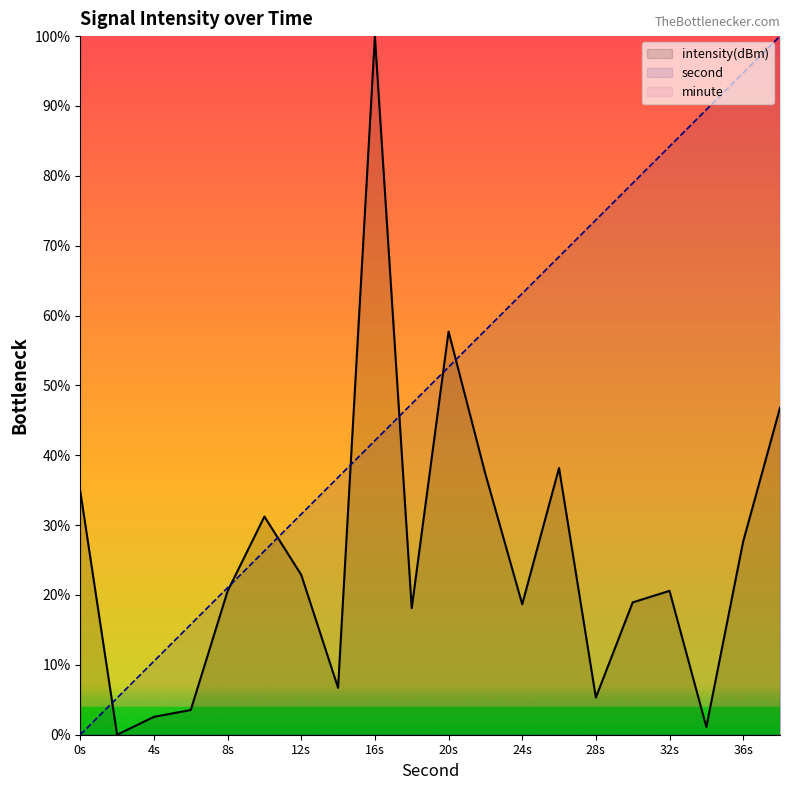

What is the value of the intensity(dBm) point at the 12th from the left?

37.3